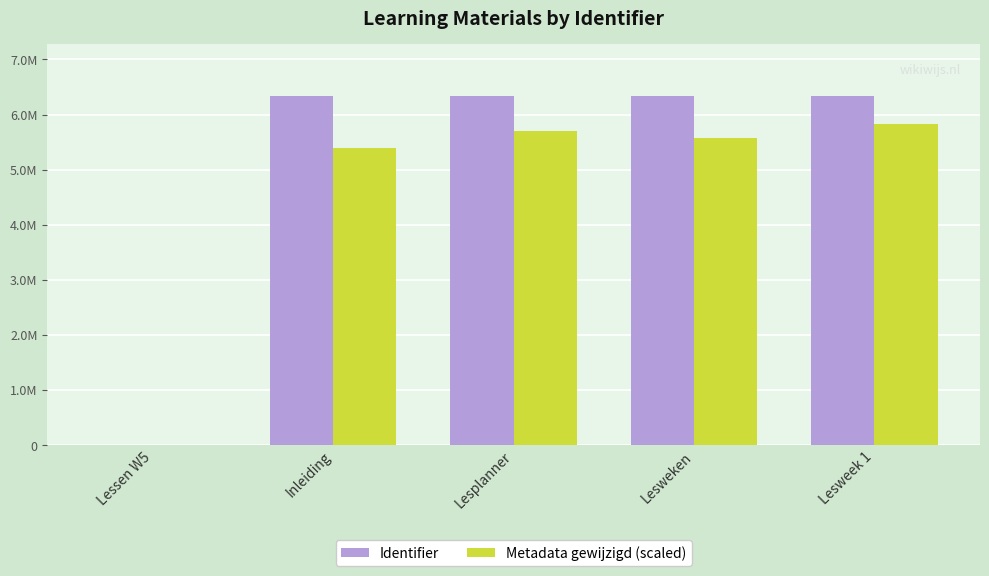

What are all the series names shown in the legend?

Identifier, Metadata gewijzigd (scaled)